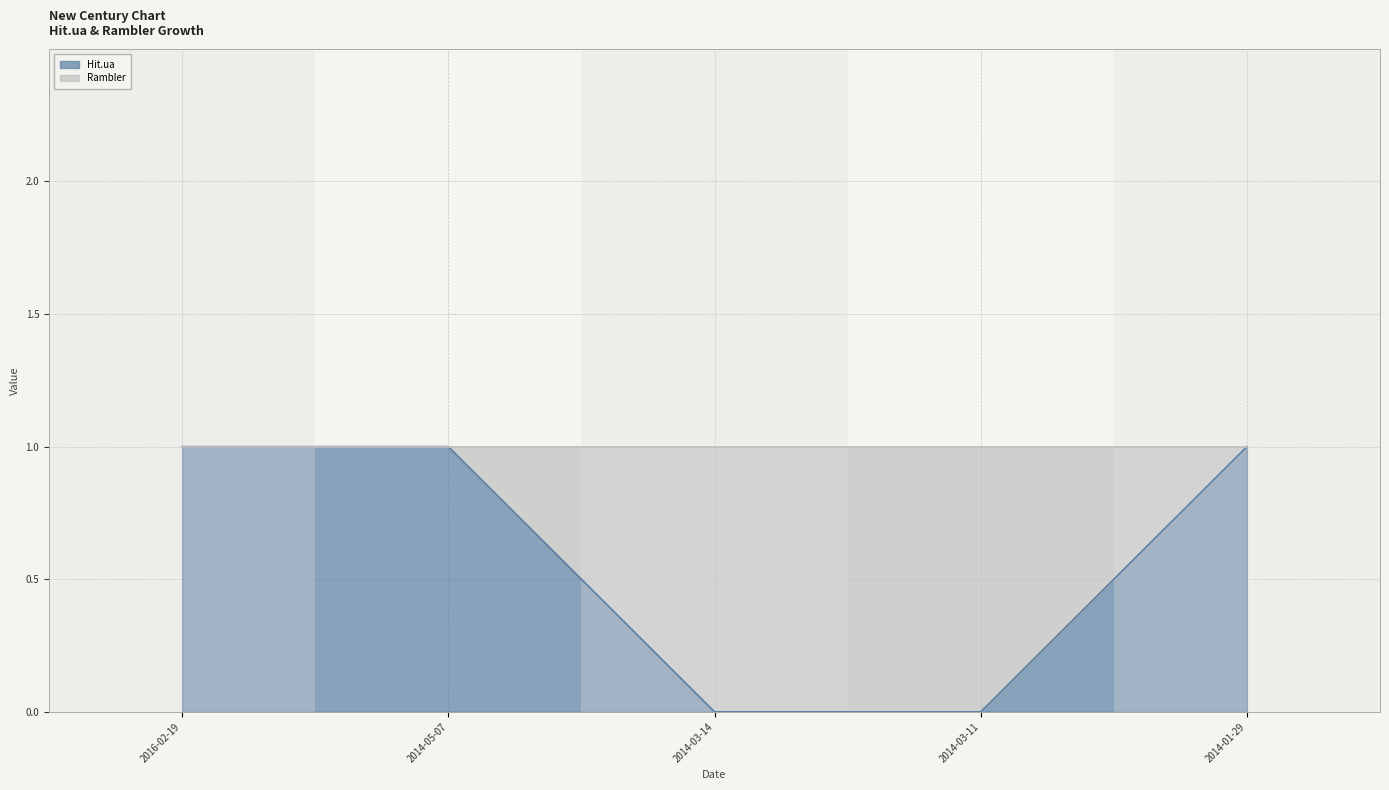

What is the difference between the values at 2014-03-14 and 2014-05-07?

1